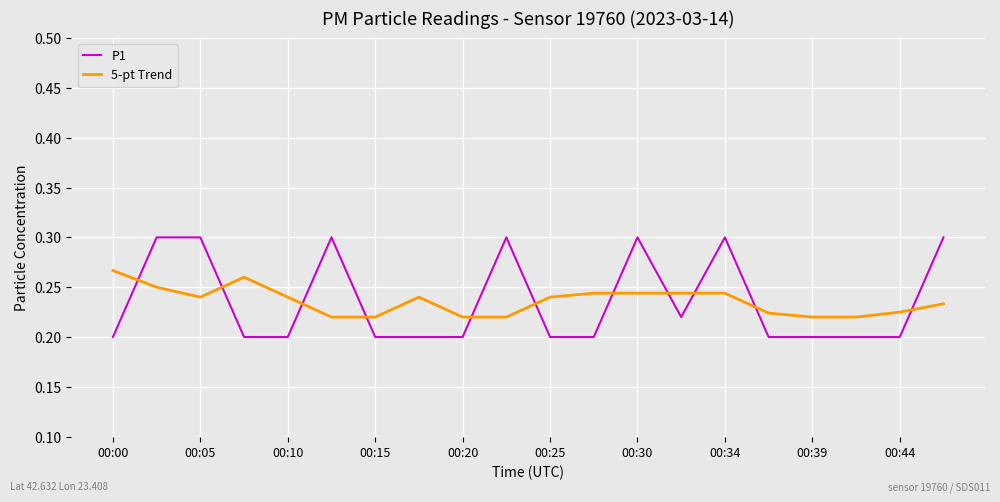

How many intersections are there between P1 and 5-pt Trend?

11